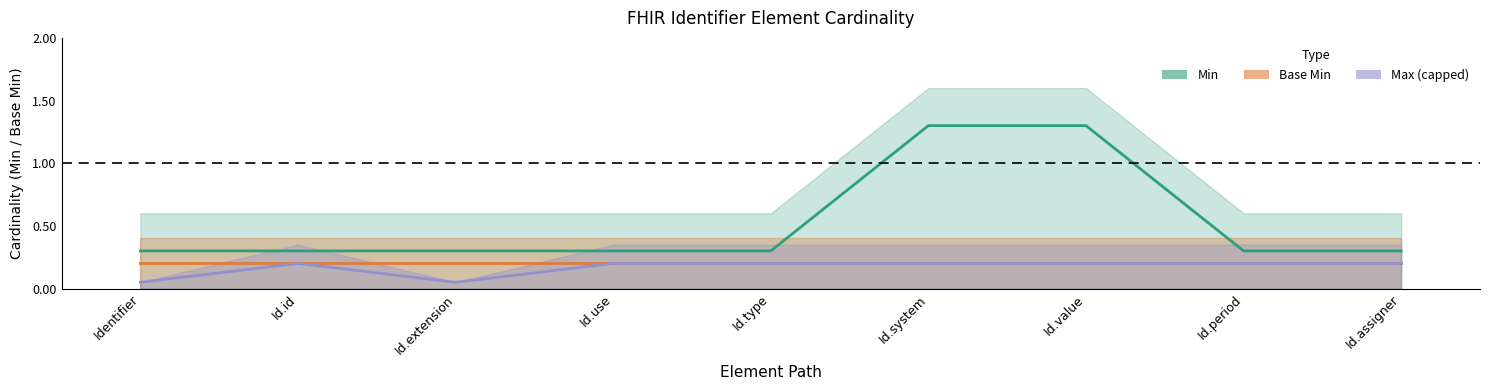

The value at Id.id is 0.1. True or false?

False